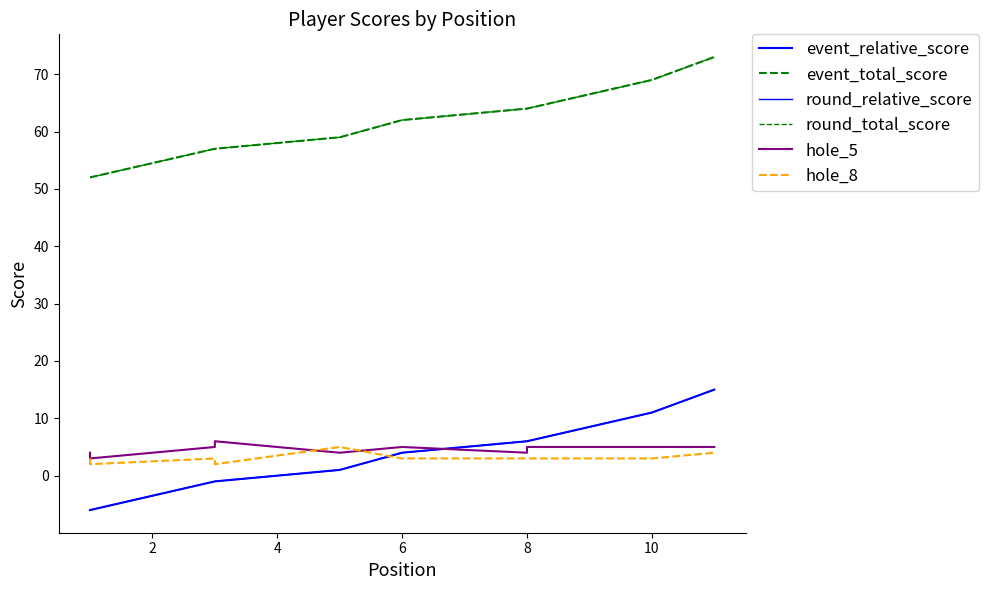

Which has a higher value, 4 or 12?

12